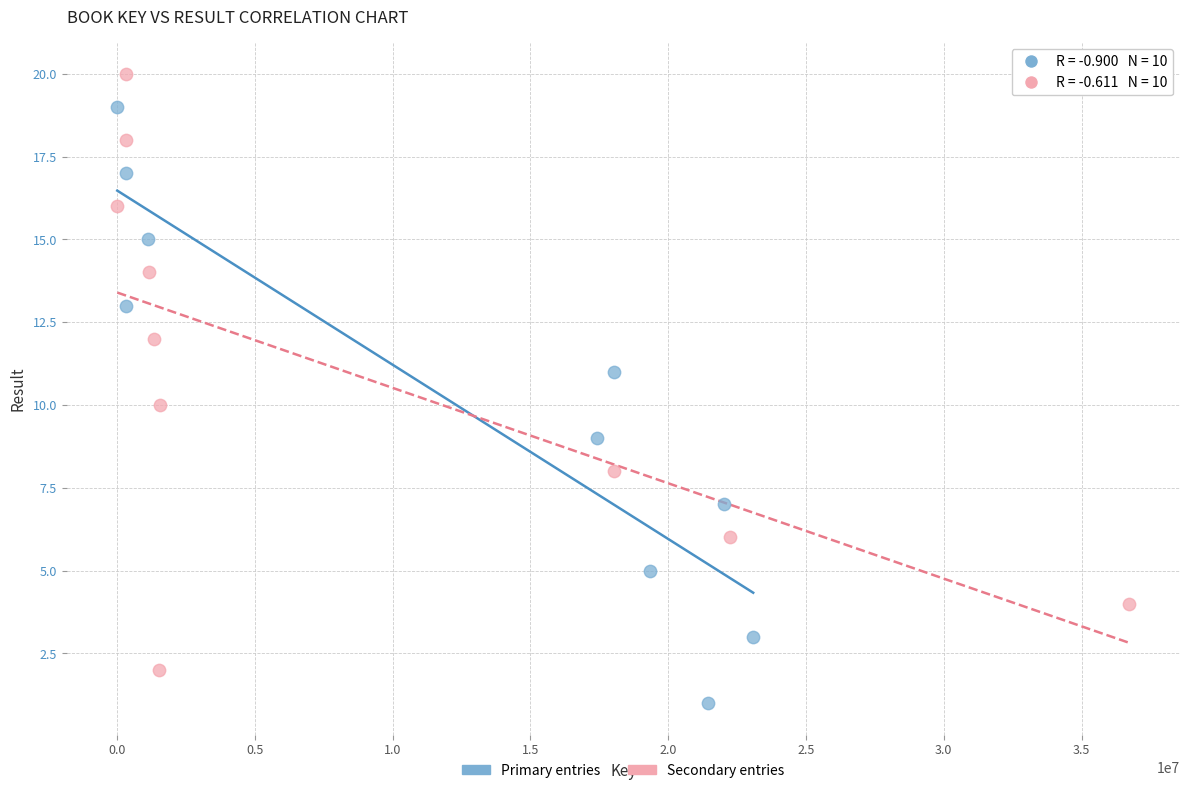

Which series reaches the maximum Y coordinate?

Secondary entries